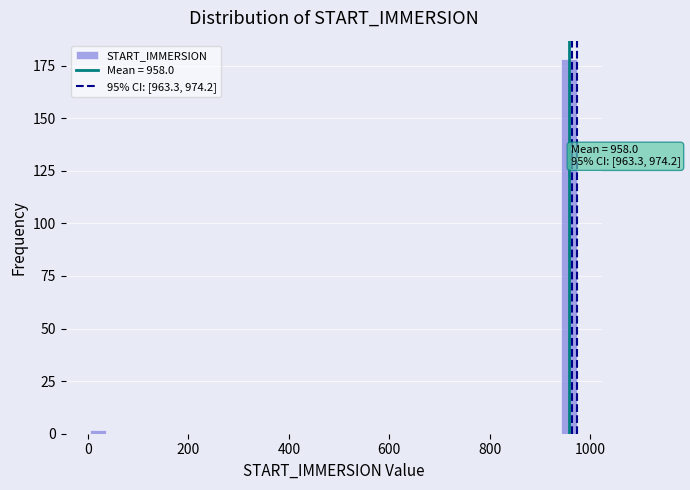

Read against the x-axis, roughly where is the centre of the tallest bar?

960